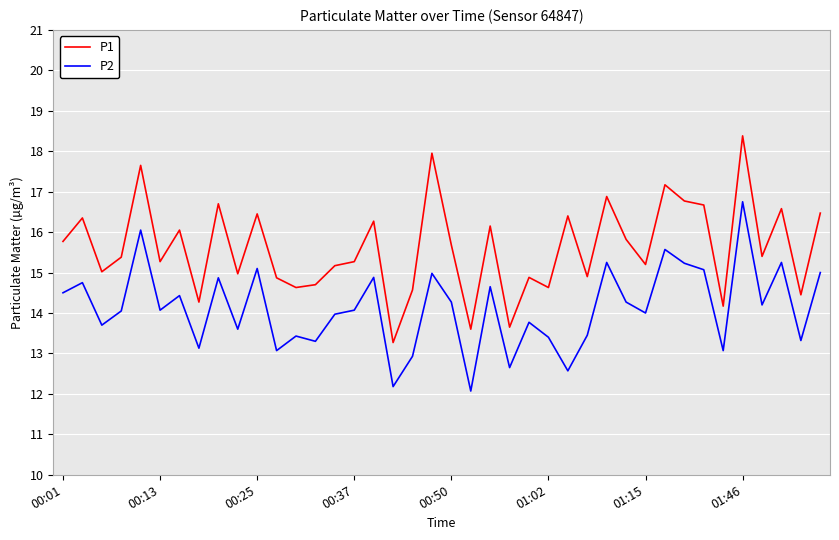

What is the minimum value for P1?

13.3